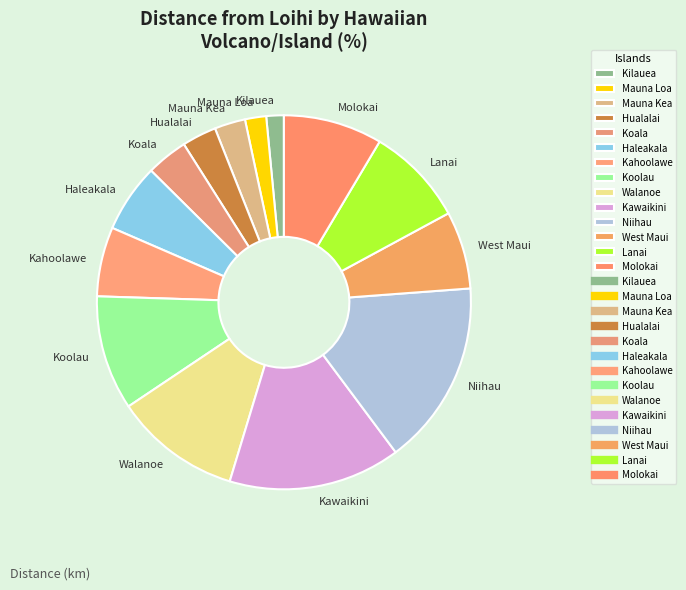

Which category has the biggest portion of the pie?

Niihau